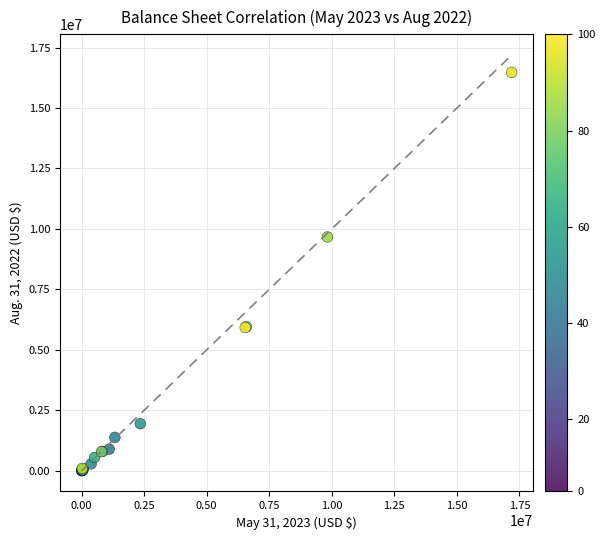

What Y value in the scatter plot is closest to 8236640?

9666590